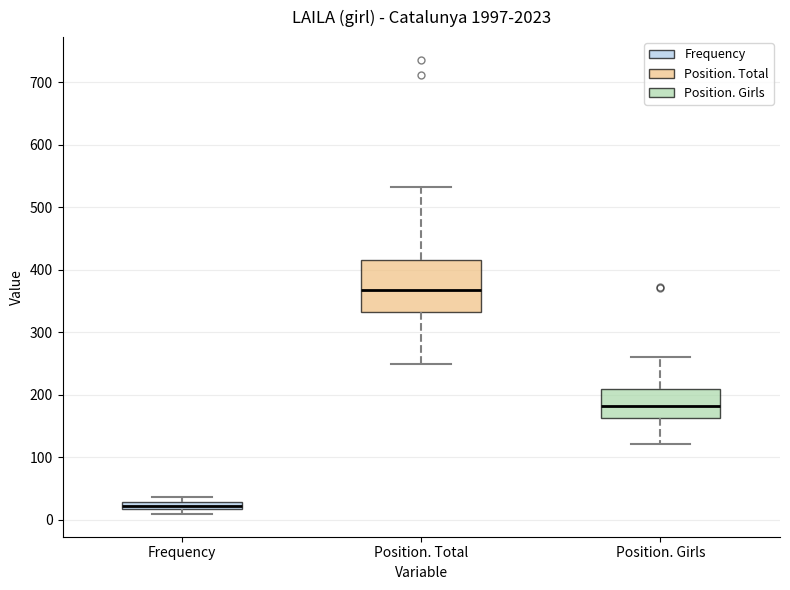

Which box has the lowest median line?

Frequency